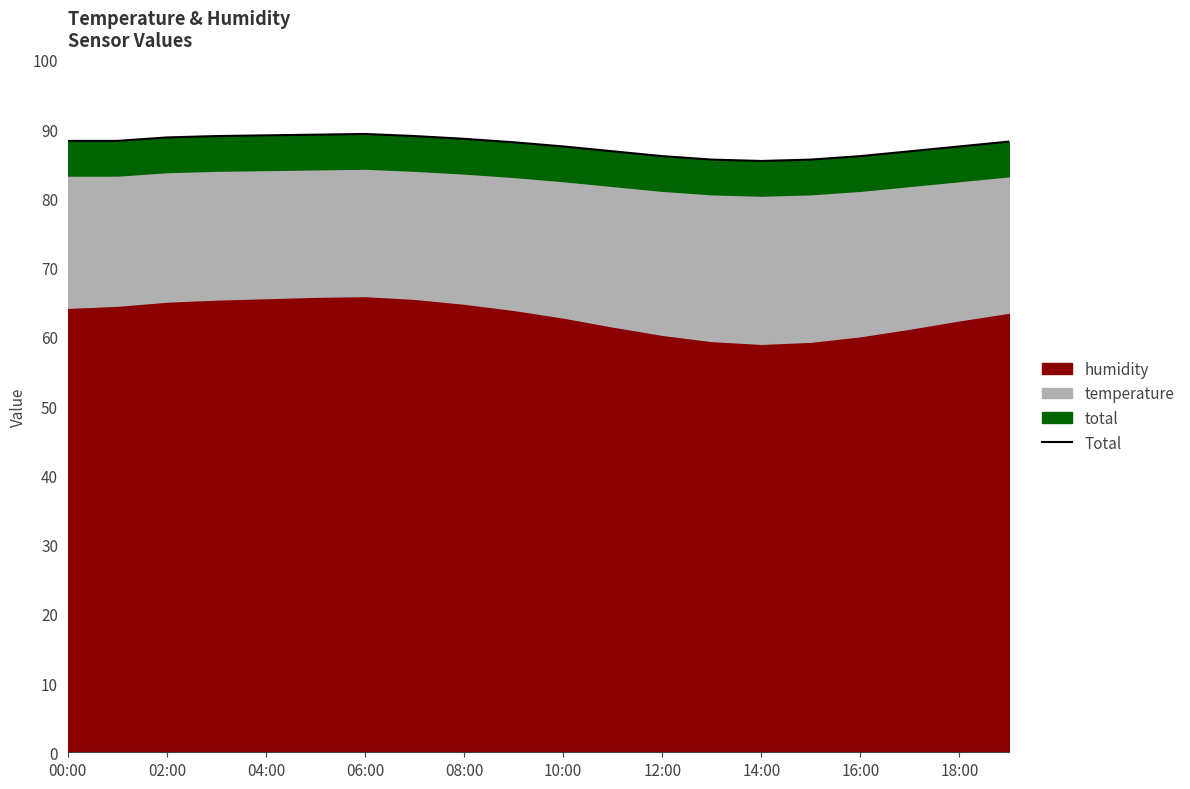

Reading left to right, list all the values displayed in this chart.

88.3	88.3	88.8	89.0	89.1	89.2	89.3	89.0	88.6	88.1	87.5	86.8	86.1	85.6	85.4	85.6	86.1	86.8	87.5	88.2